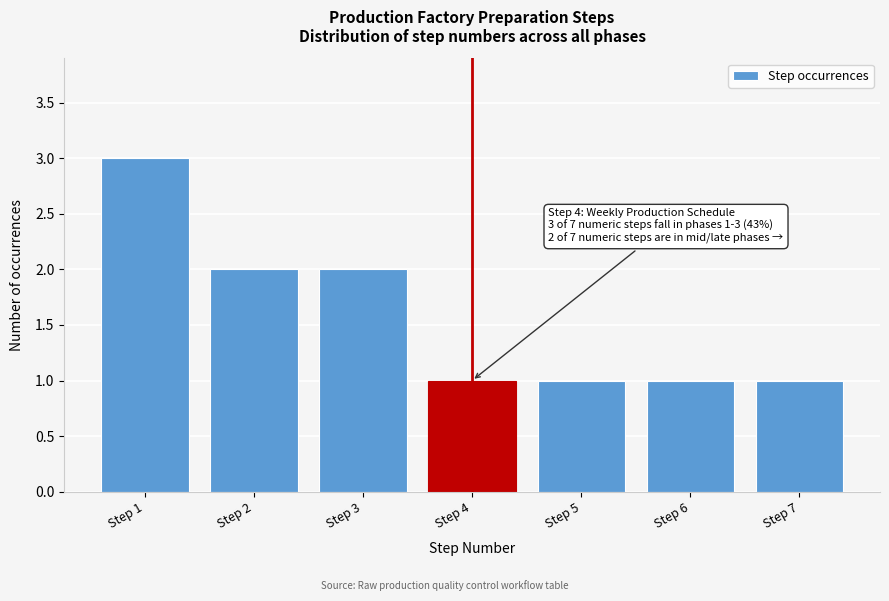

Reading left to right, extract all data points from this chart.

Step 1=3	Step 2=2	Step 3=2	Step 4=1	Step 5=1	Step 6=1	Step 7=1